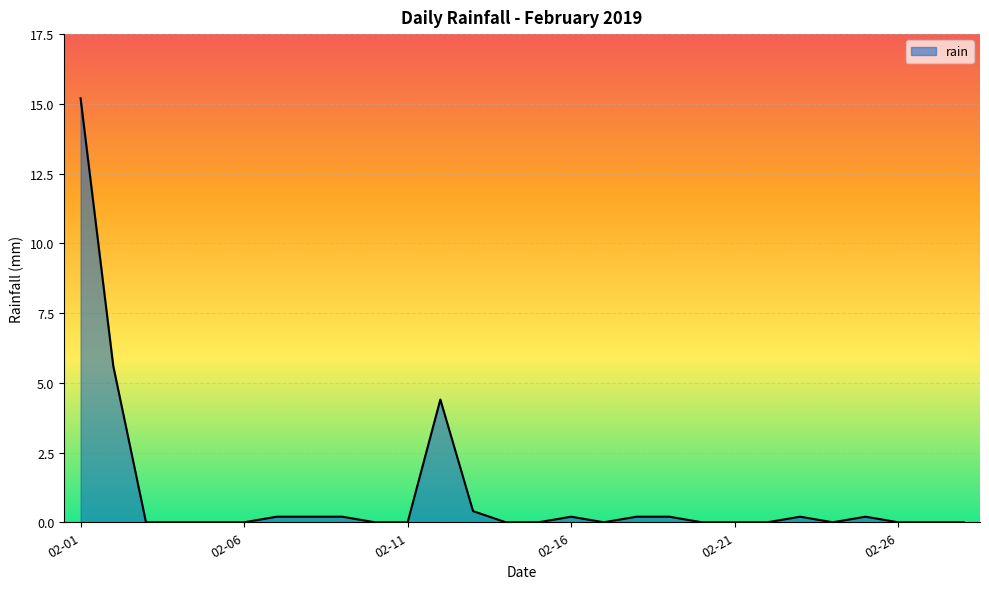

Does the chart display data point markers on the line(s)?

No